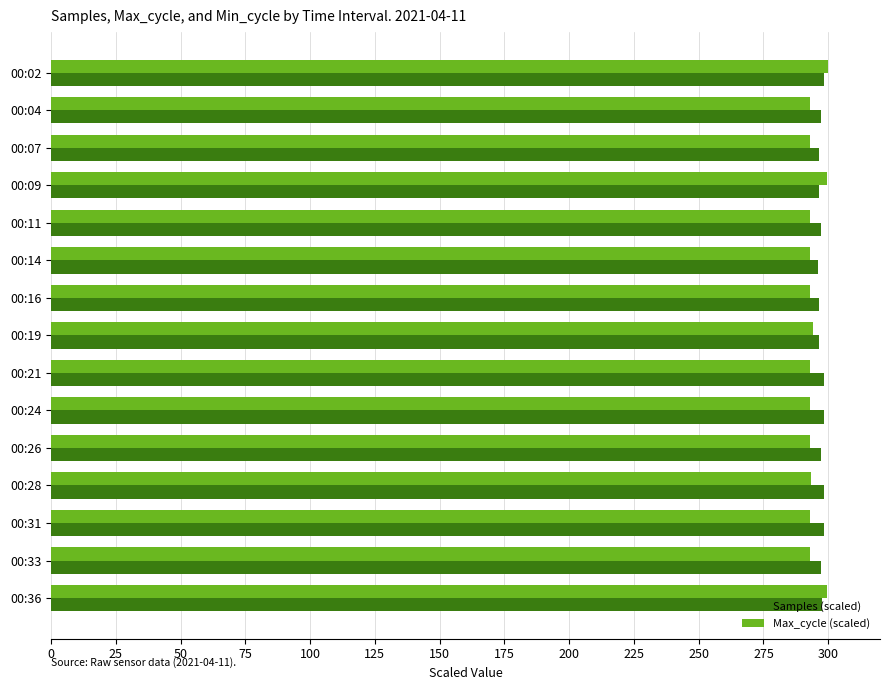

What is the maximum value shown in the chart?

300.0